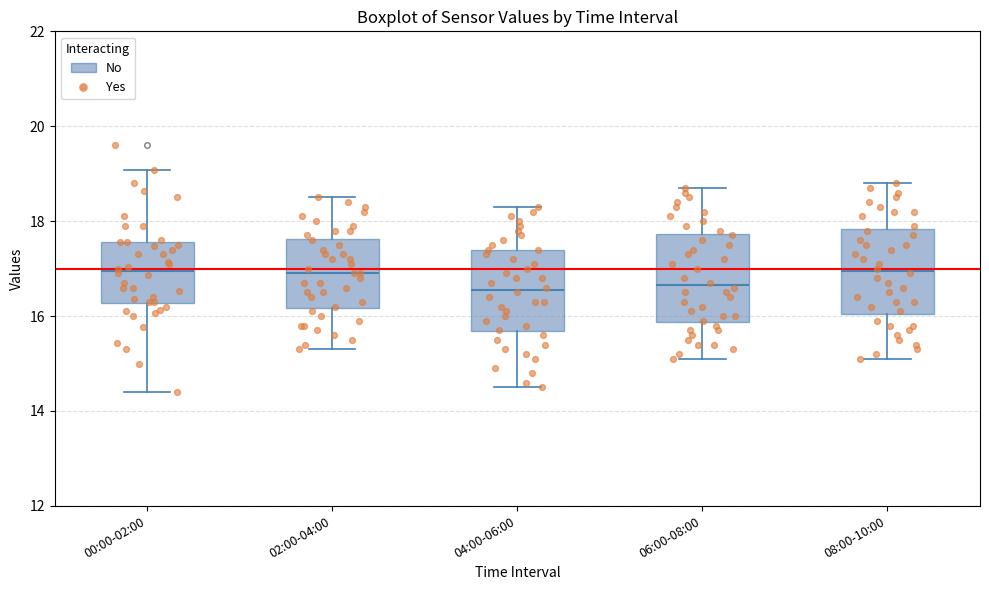

Where does the upper whisker of the box for 08:00-10:00 end on the y-axis? The values are not printed on the chart, so give them approximately, as read against the axis.

18.8